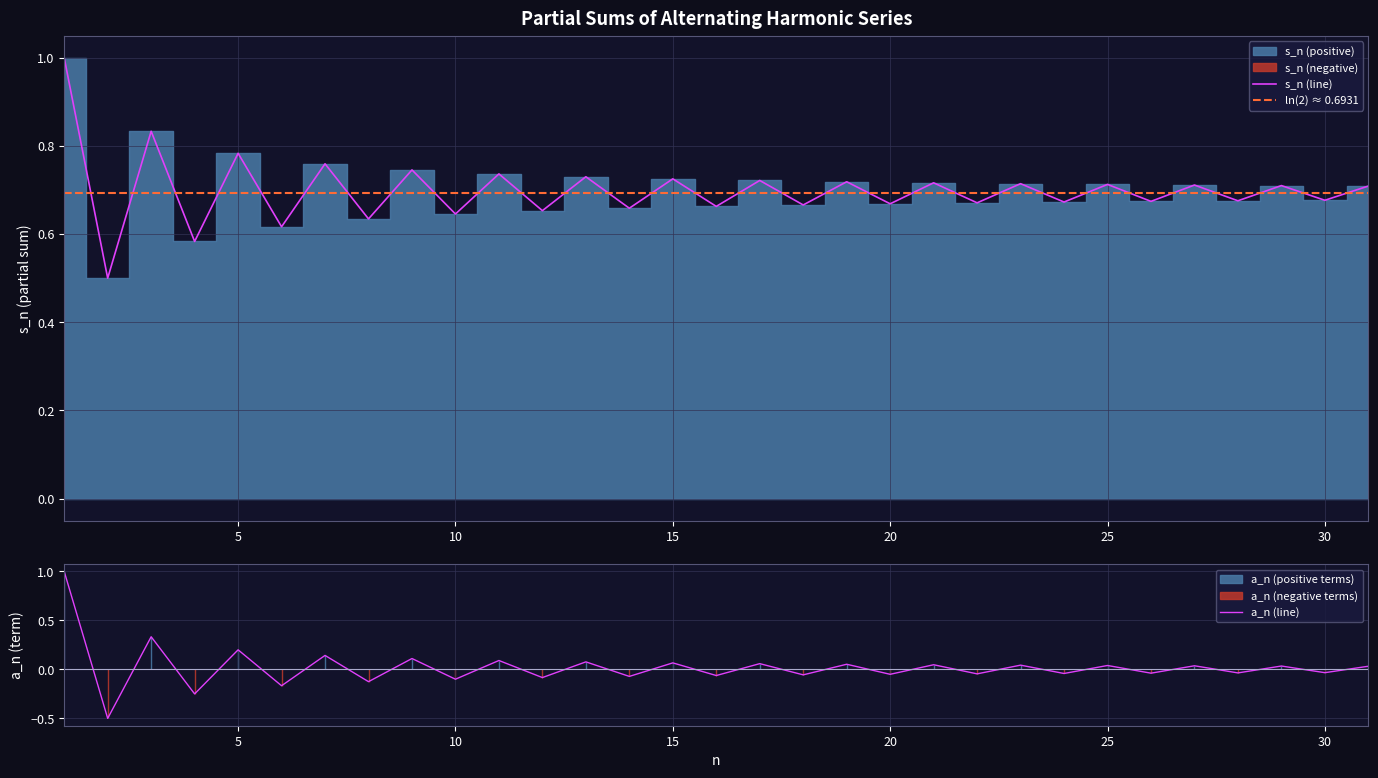

How many interior local valleys (lower than both neighbors) does the data have?

15